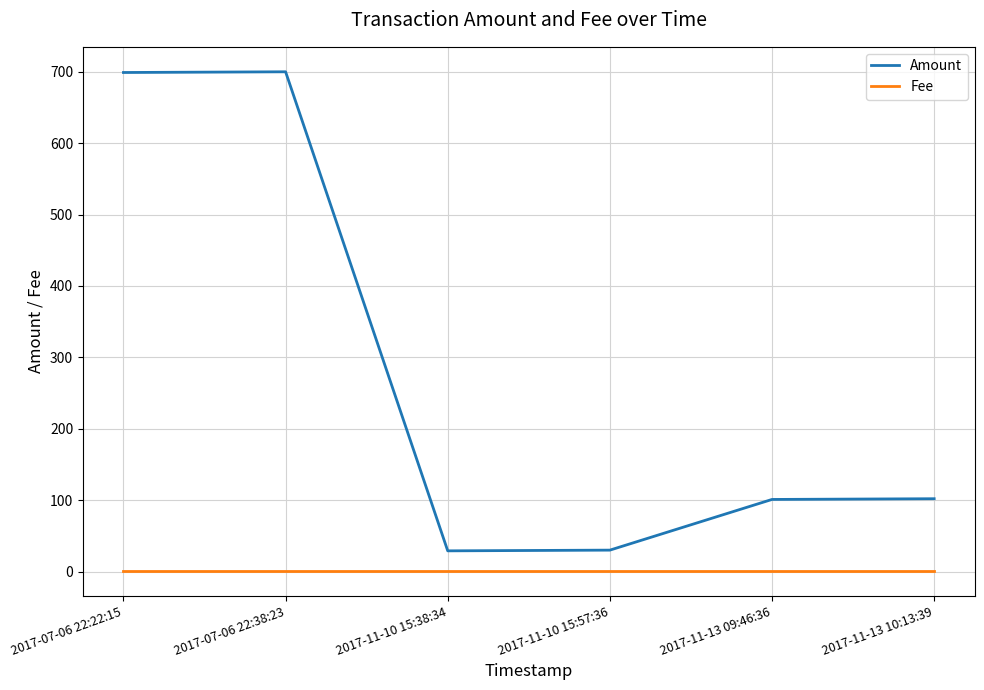

Between 2017-11-10 15:38:34 and 2017-11-13 09:46:36, which series saw the biggest shift?

Amount